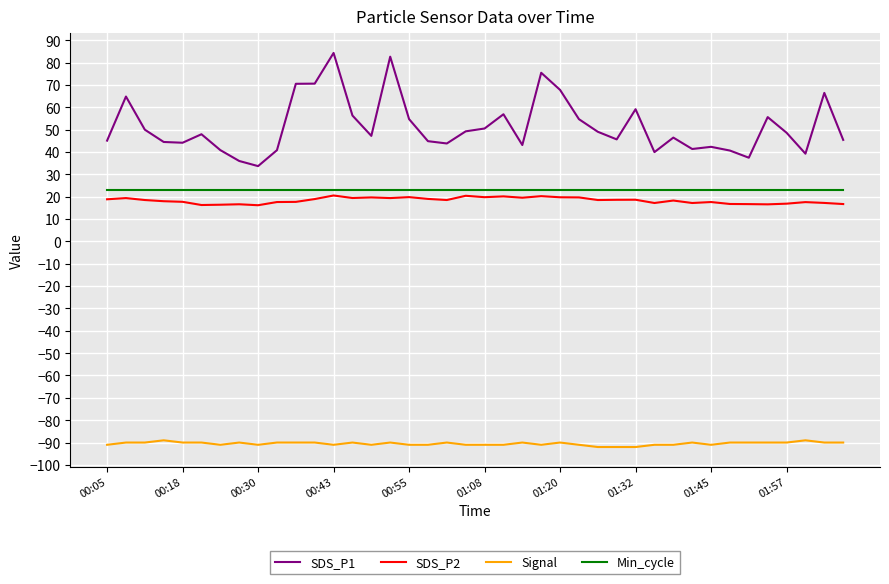

Which series has the largest range (max minus min)?

SDS_P1